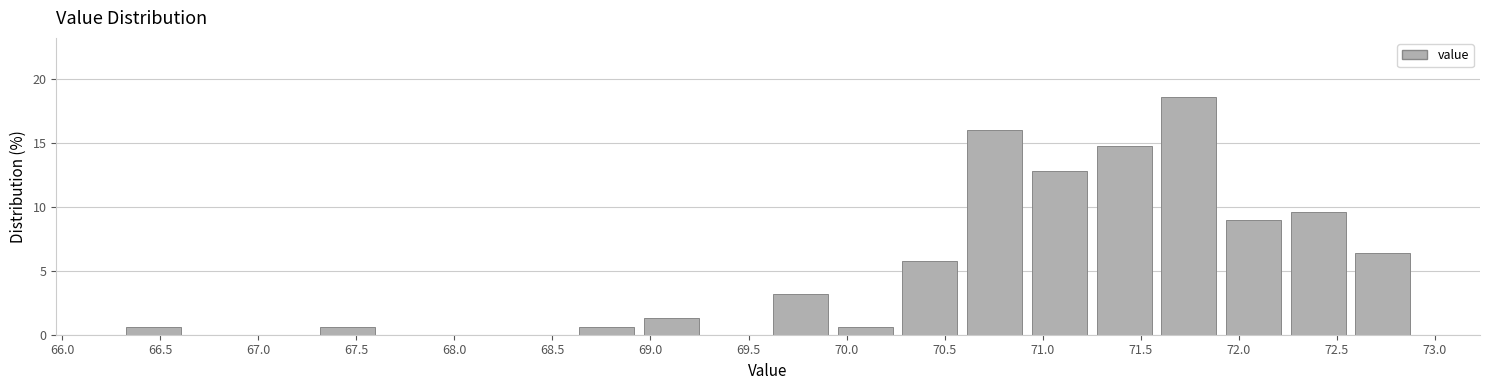

Reading left to right, list every bar in this chart as the range it spans on the x-axis followed by its height. Neither the bar edges nor the heights are printed on the chart, so give them approximately, as read against the axes.

66.30 to 66.63: 0.5
66.63 to 66.96: 0
66.96 to 67.29: 0
67.29 to 67.62: 0.5
67.62 to 67.95: 0
67.95 to 68.28: 0
68.28 to 68.61: 0
68.61 to 68.94: 0.5
68.94 to 69.27: 1.5
69.27 to 69.60: 0
69.60 to 69.93: 3.0
69.93 to 70.26: 0.5
70.26 to 70.59: 6.0
70.59 to 70.92: 16.0
70.92 to 71.25: 13.0
71.25 to 71.58: 14.5
71.58 to 71.91: 18.5
71.91 to 72.24: 9.0
72.24 to 72.57: 9.5
72.57 to 72.90: 6.5